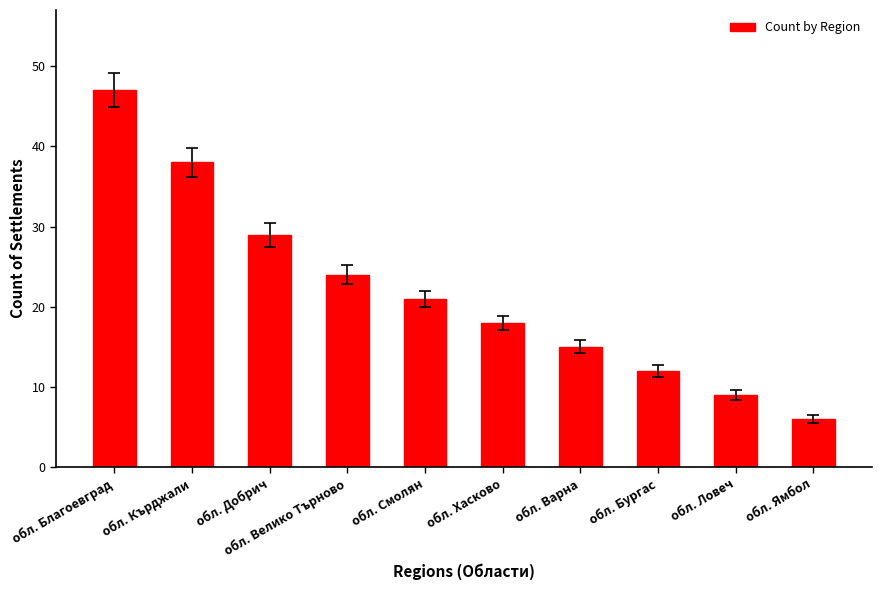

What is the sum of all values?

219